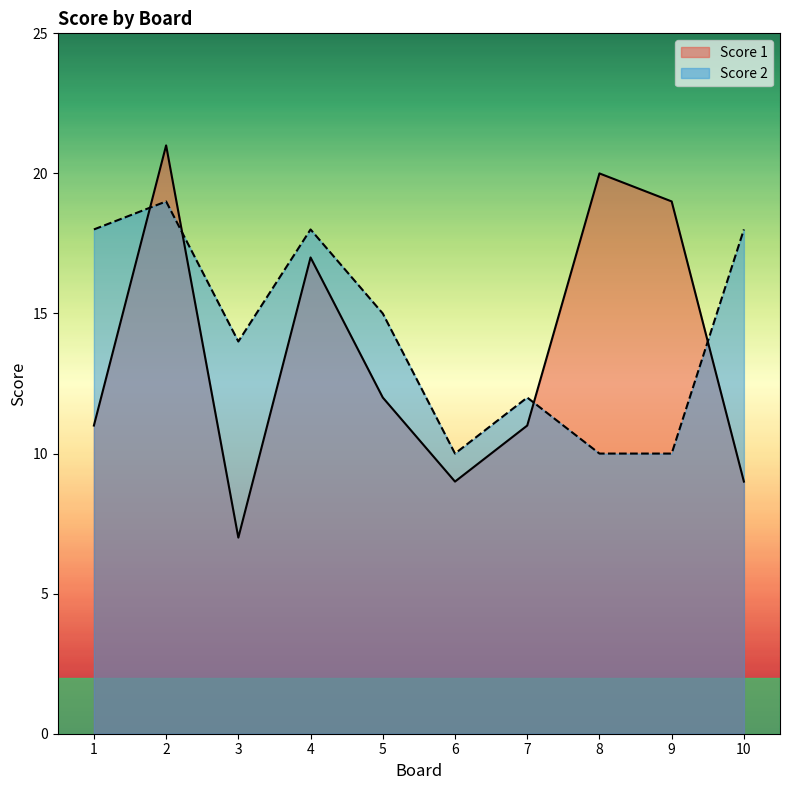

Count the number of categories in the chart.

10